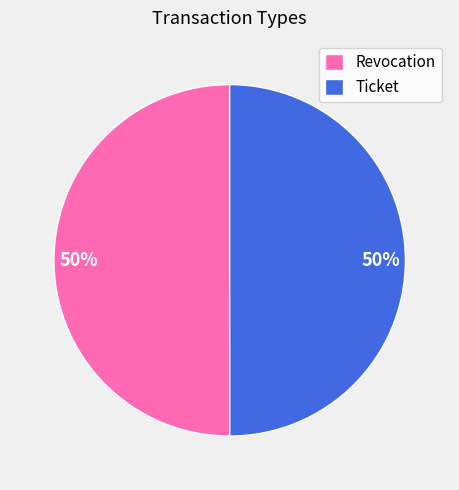

Approximately how many times larger is the value at Ticket compared to Revocation?

1.0